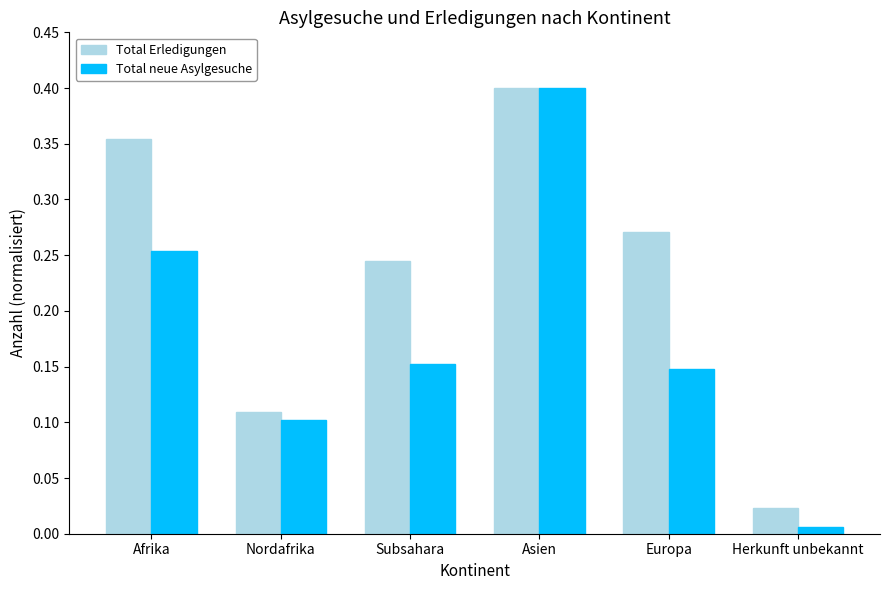

Which category has the highest value across all series?

Asien